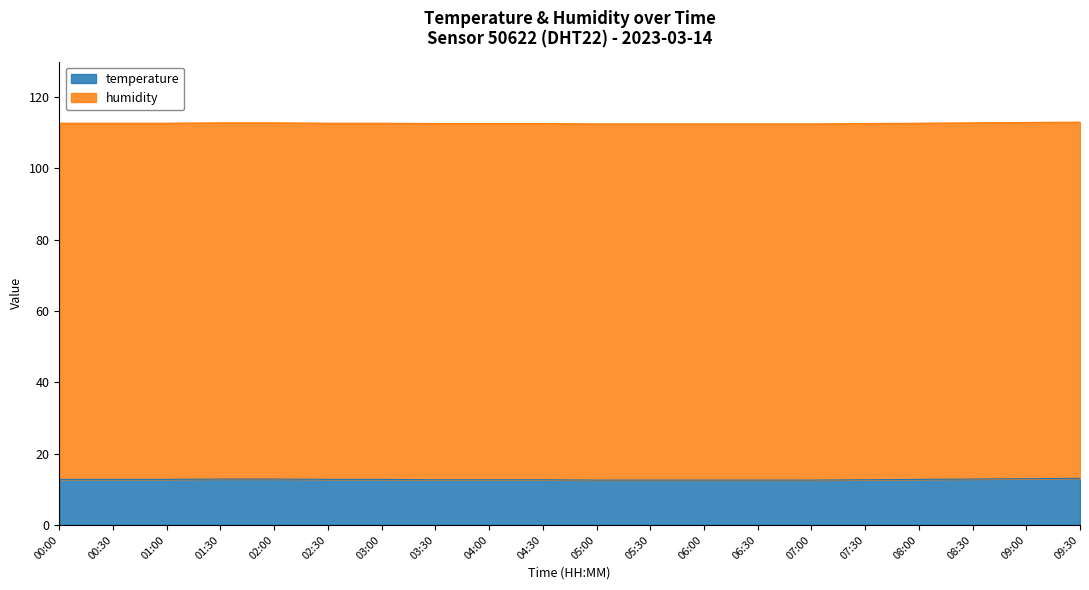

What is the average value?

12.8